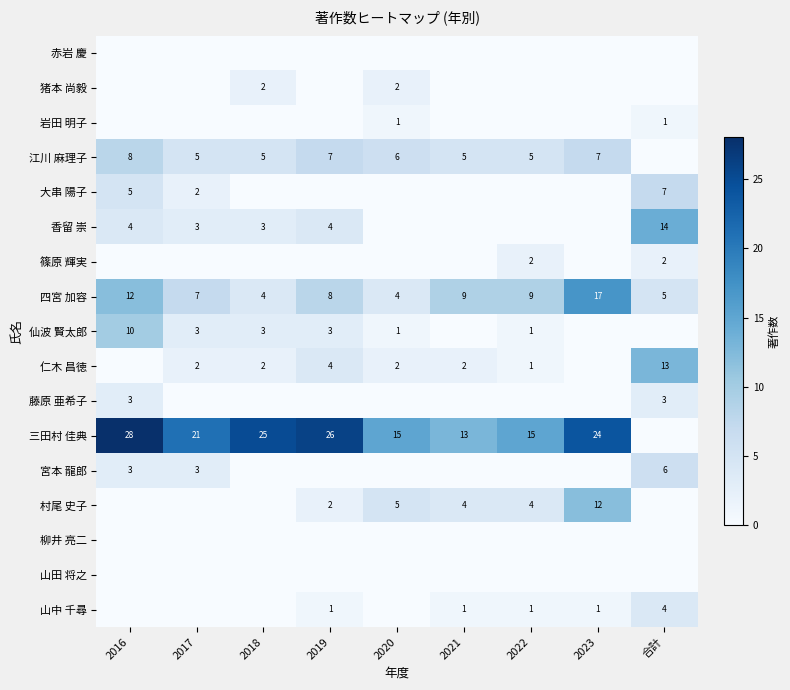

True or false: 仁木 昌徳 has a value of 4 at 2019.

True